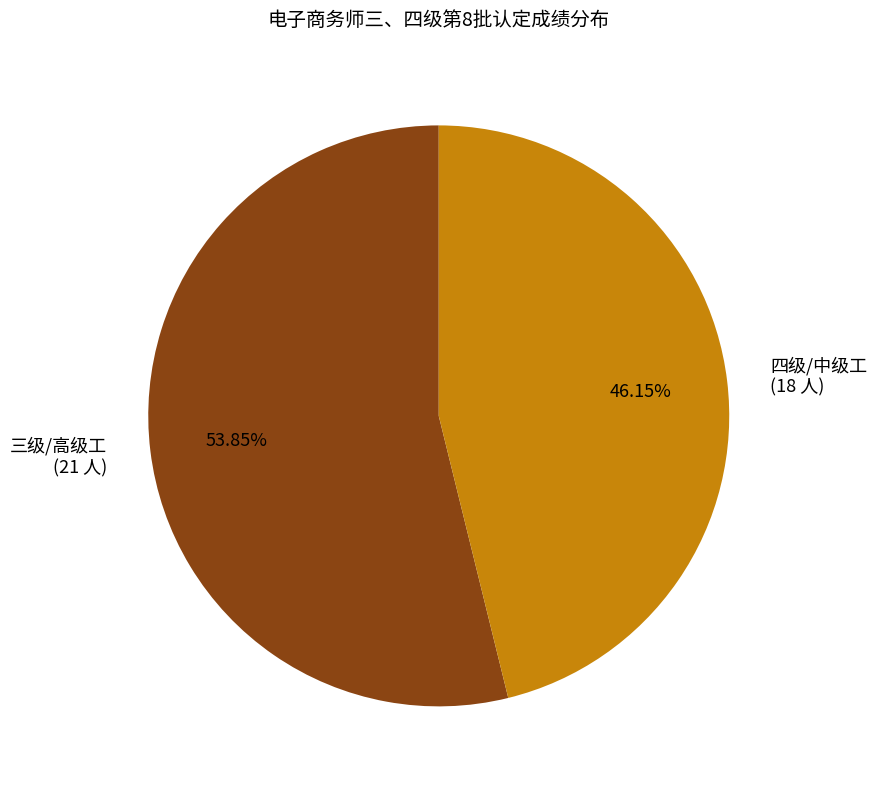

Which slice is the smallest?

四级/中级工